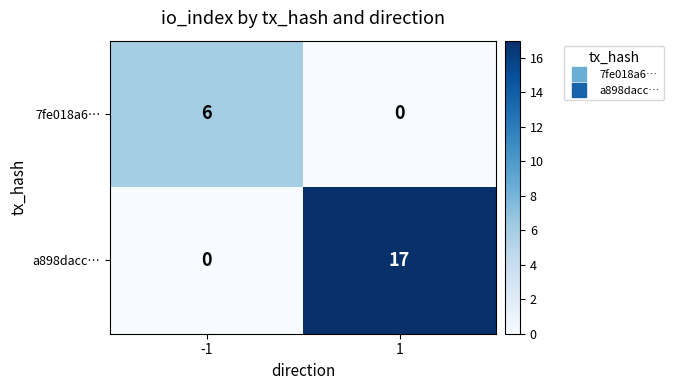

What value does the 7fe018a6… series have at -1?

6